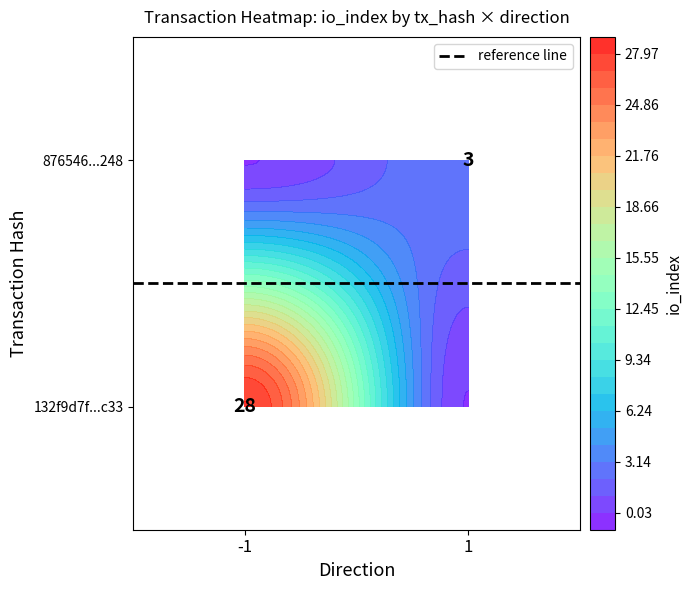

How many distinct data groups are displayed?

2